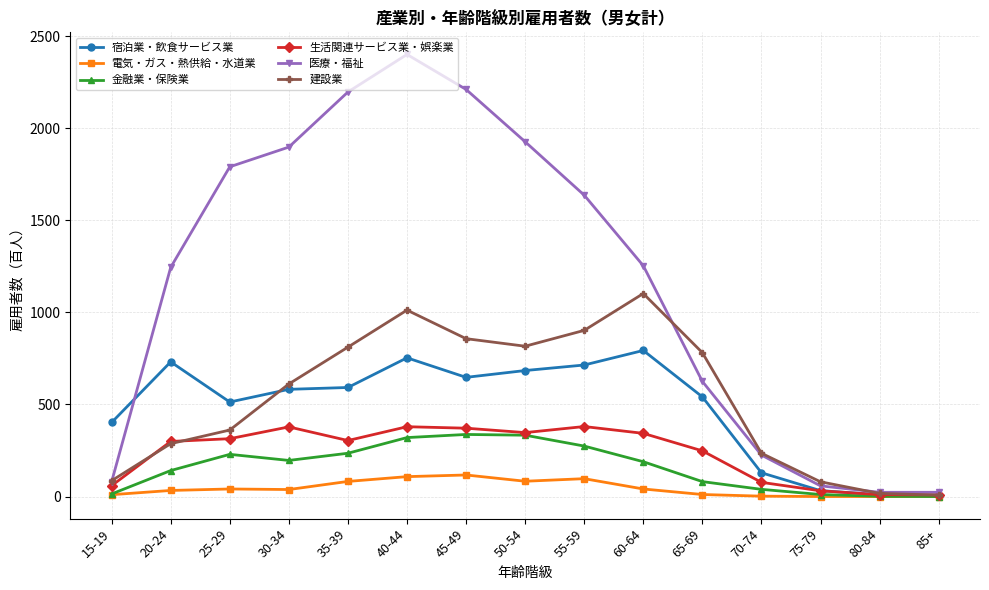

In 宿泊業・飲食サービス業, how many points are higher than both neighbors (excluding endpoints)?

3